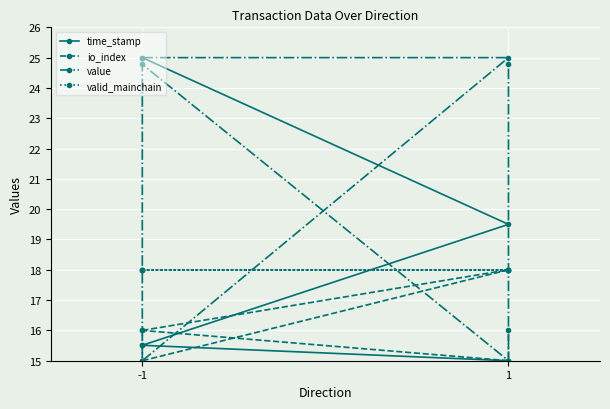

What are all the series names shown in the legend?

time_stamp, io_index, value, valid_mainchain